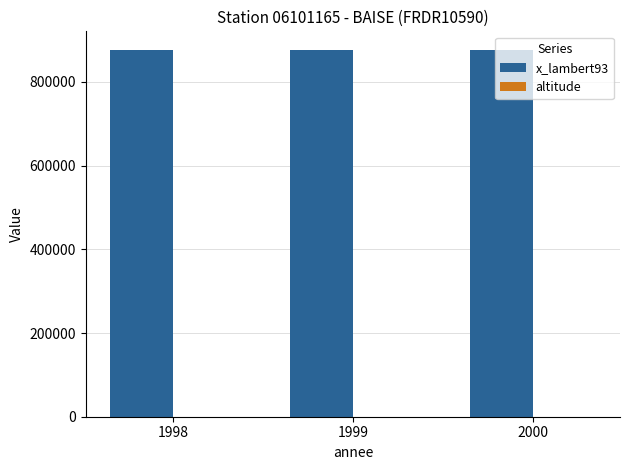

Which series has the largest total across all categories?

x_lambert93